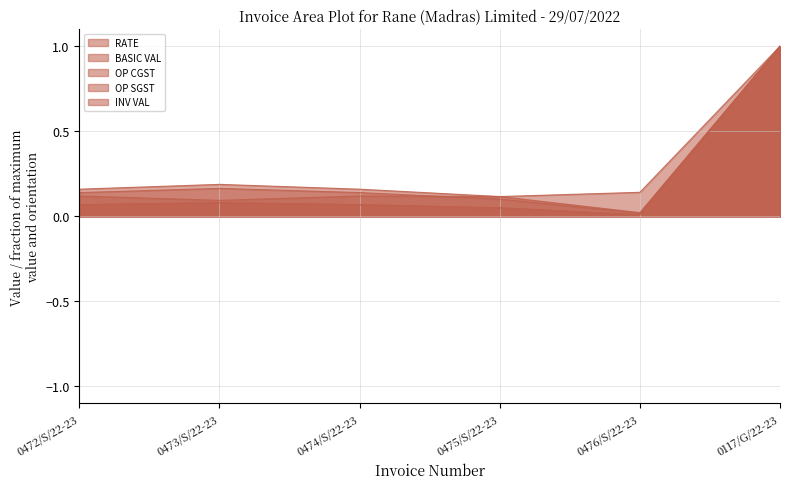

What is the value of the RATE point at the 2nd from the left?

0.1